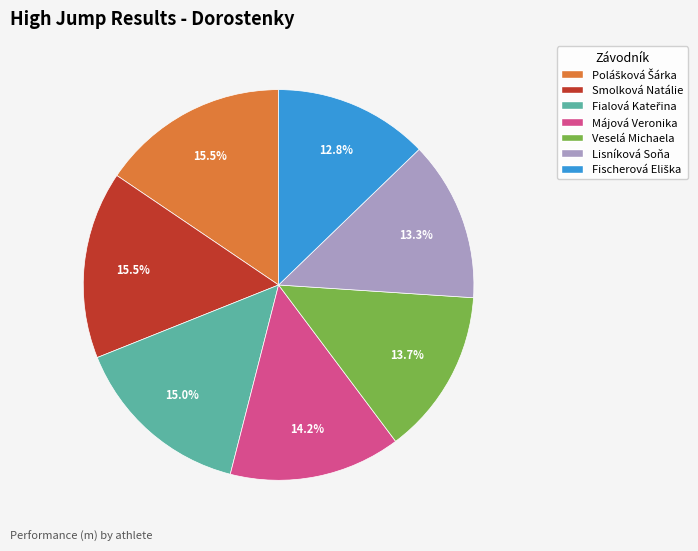

Count the number of slices in the pie.

7